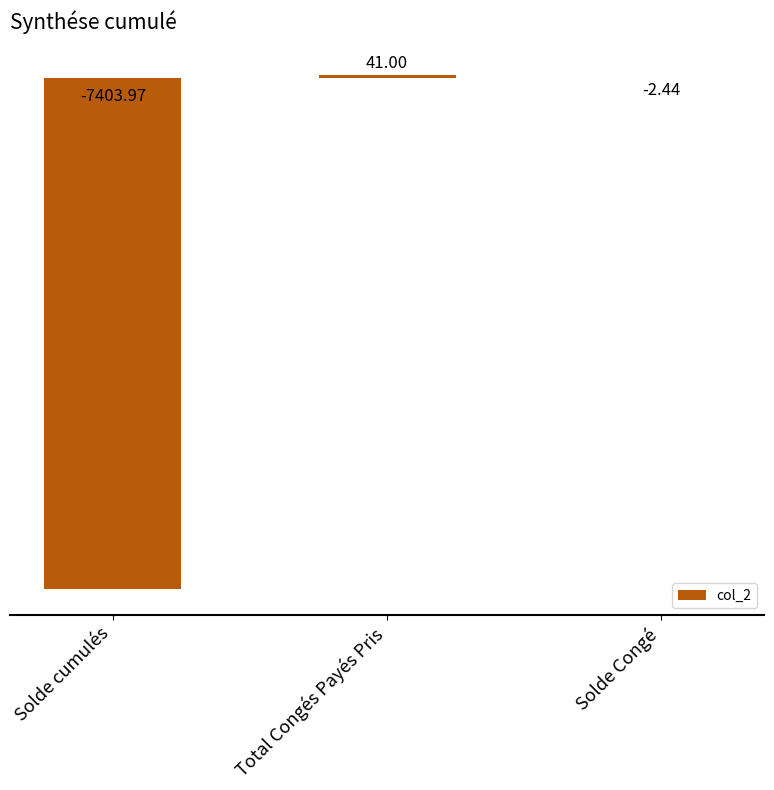

Read the value at Solde cumulés.

-7404.0